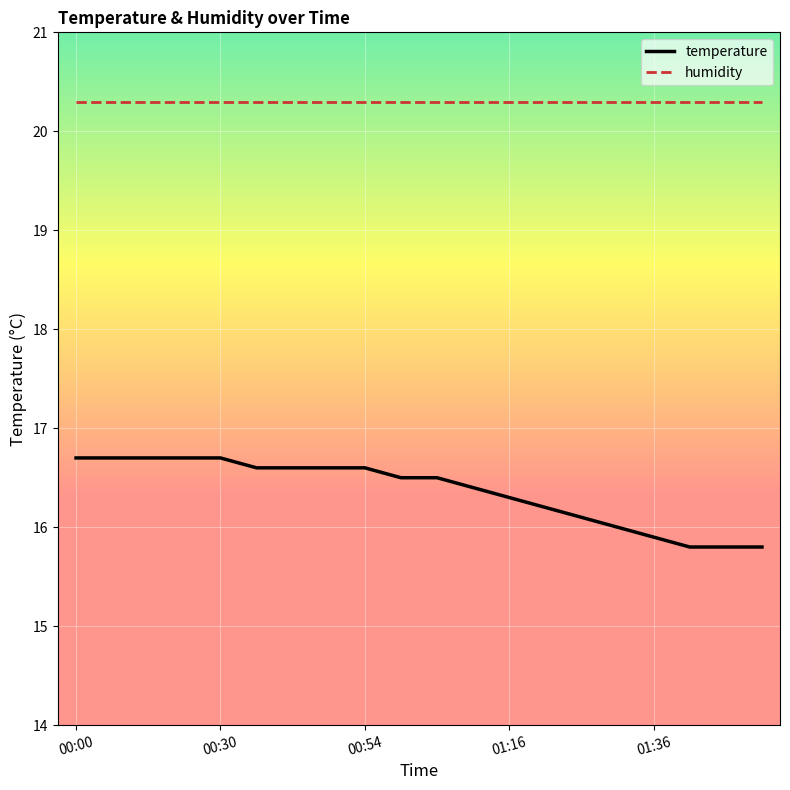

Reading left to right, list all the values displayed in this chart.

temperature: 16.7	16.7	16.7	16.7	16.7	16.6	16.6	16.6	16.6	16.5	16.5	16.4	16.3	16.2	16.1	16.0	15.9	15.8	15.8	15.8
humidity: 20.3	20.3	20.3	20.3	20.3	20.3	20.3	20.3	20.3	20.3	20.3	20.3	20.3	20.3	20.3	20.3	20.3	20.3	20.3	20.3